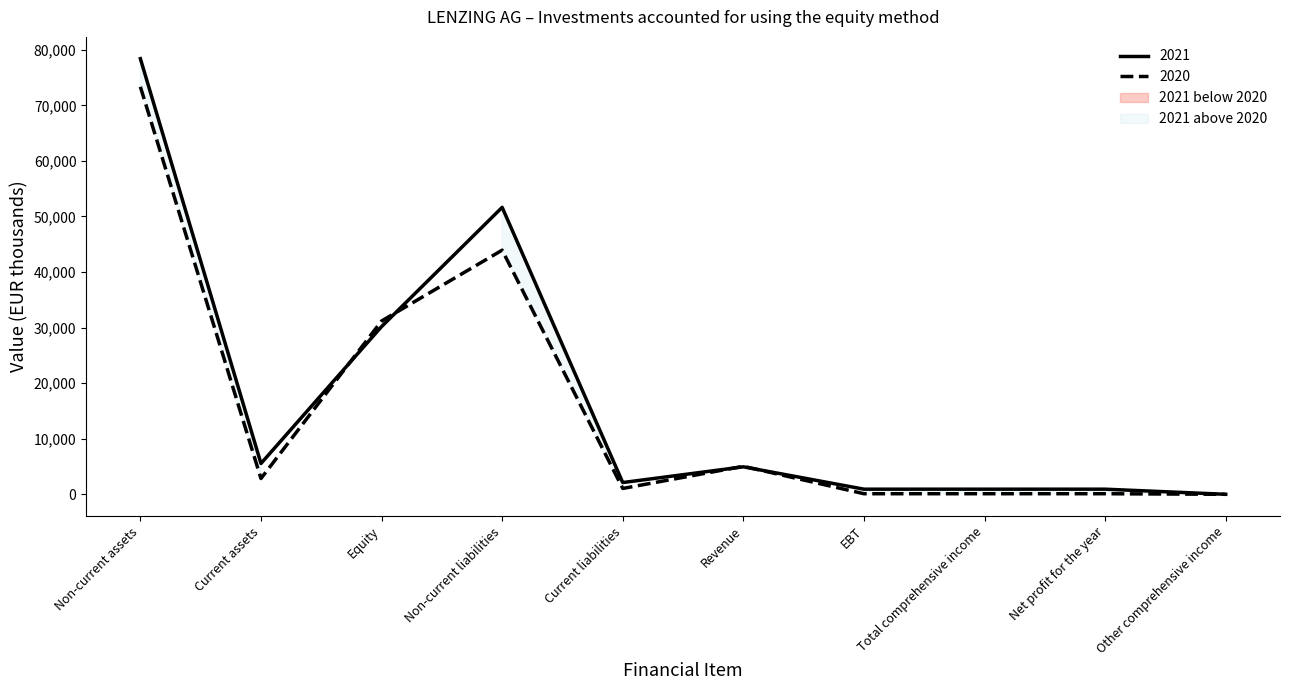

Reading left to right, what are all the values shown in this chart?

2021: Non-current assets=78404	Current assets=5545	Equity=30185	Non-current liabilities=51647	Current liabilities=2117	Revenue=4946	EBT=922	Total comprehensive income=922	Net profit for the year=922	Other comprehensive income=0
2020: Non-current assets=73344	Current assets=2840	Equity=31190	Non-current liabilities=43941	Current liabilities=1053	Revenue=5041	EBT=103	Total comprehensive income=103	Net profit for the year=103	Other comprehensive income=0